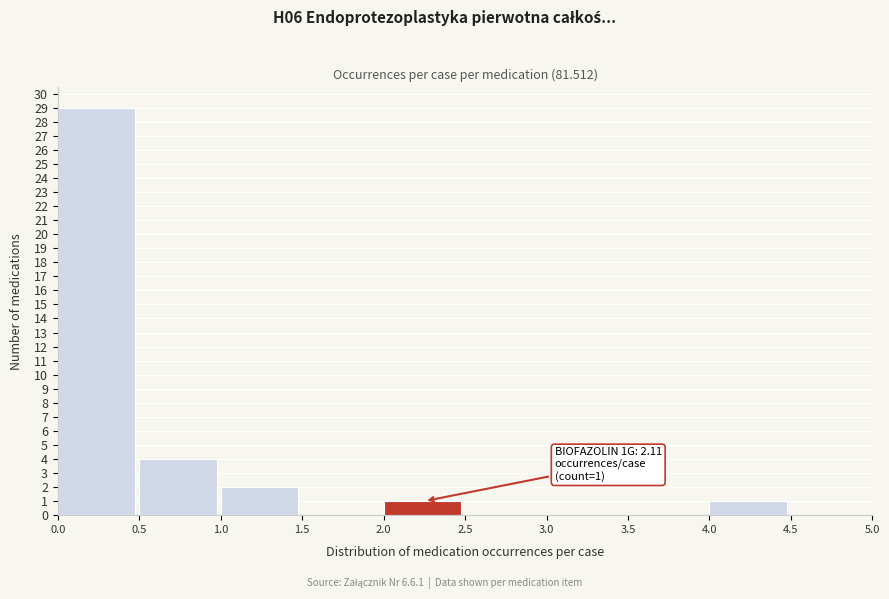

Over which range of the x-axis is the bar tallest?

0.0 to 0.5